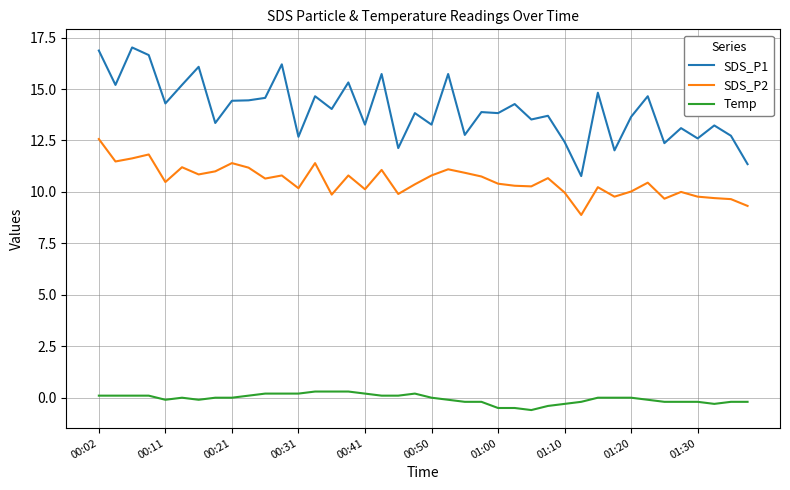

Count the Temp values in the range 0 to 1.

22